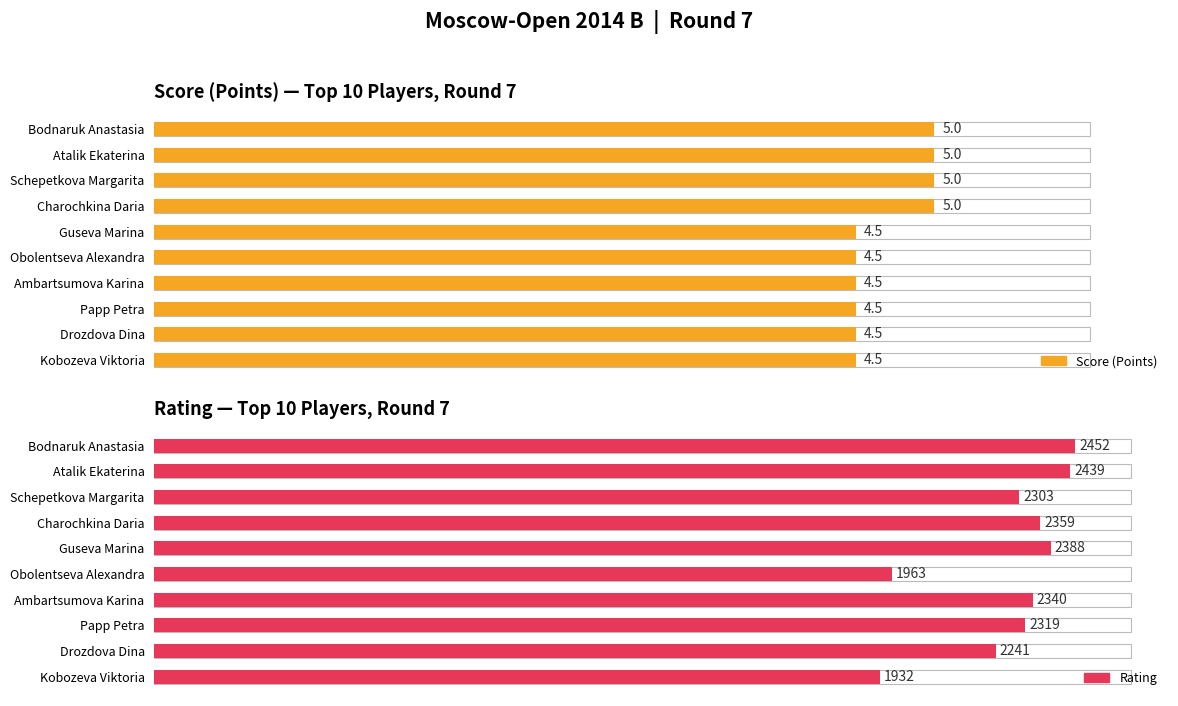

Reading left to right, extract all data points from this chart.

Points: 5.0	5.0	5.0	5.0	4.5	4.5	4.5	4.5	4.5	4.5
Rating: 2452.0	2439.0	2303.0	2359.0	2388.0	1963.0	2340.0	2319.0	2241.0	1932.0